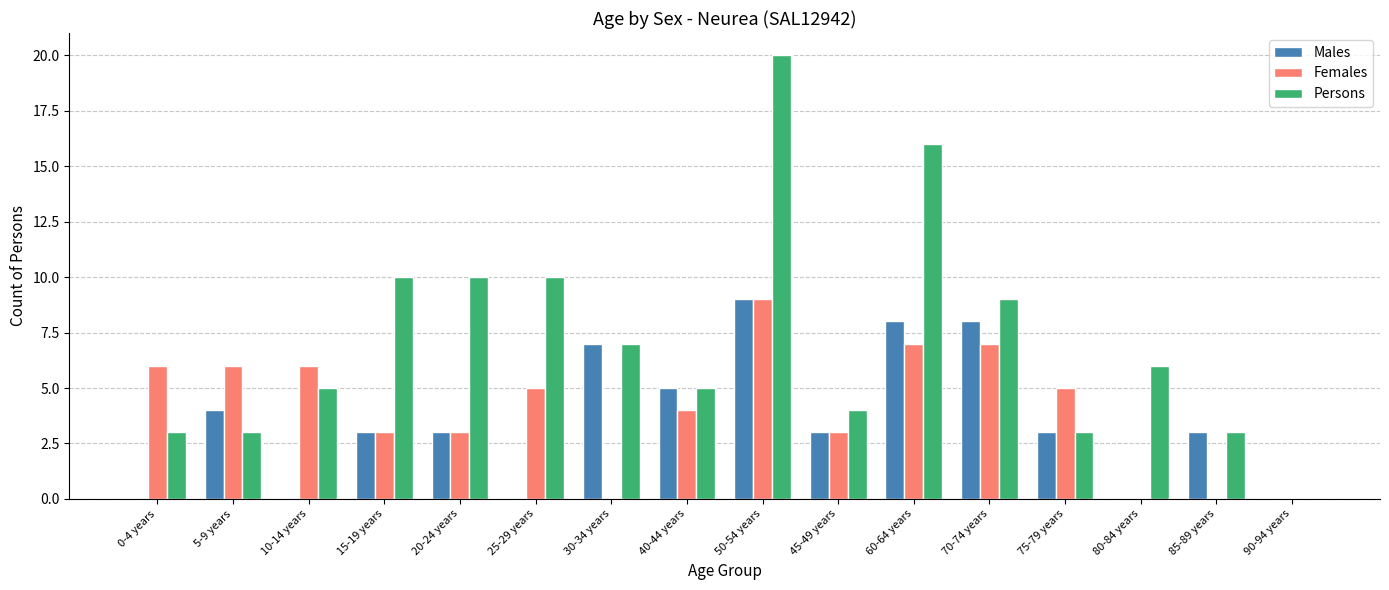

How many groups of bars are there?

16